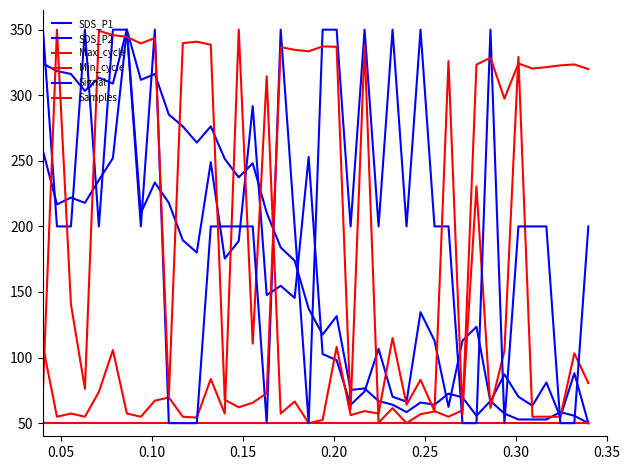

Which series has the largest range (max minus min)?

SDS_P1